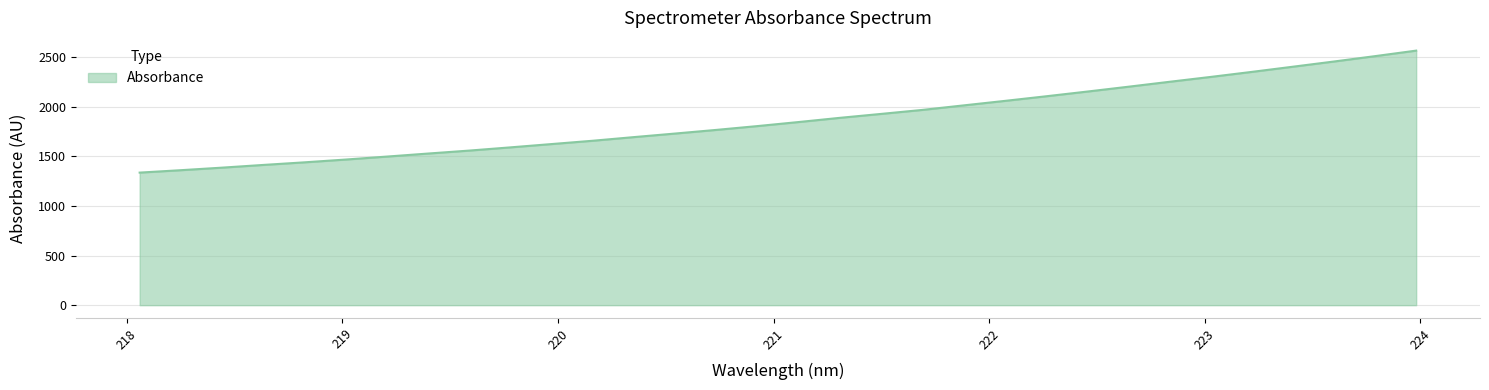

What is the smallest value displayed?

1336.2